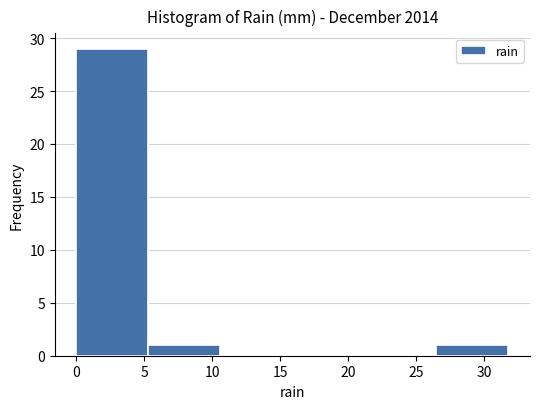

Reading left to right, list every bar in this chart as the range it spans on the x-axis followed by its height. Neither the bar edges nor the heights are printed on the chart, so give them approximately, as read against the axes.

0.0 to 5.3: 29
5.3 to 10.6: 1
10.6 to 15.9: 0
15.9 to 21.2: 0
21.2 to 26.5: 0
26.5 to 31.8: 1